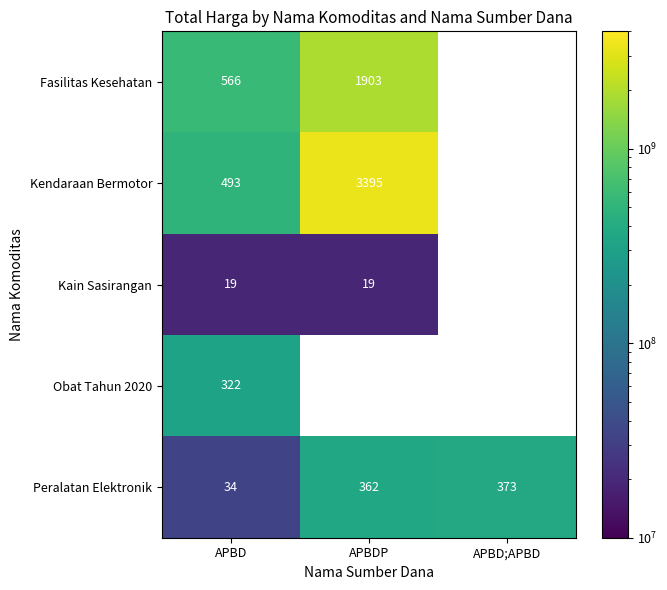

Is it true that Kendaraan Bermotor equals 4459 at APBDP?

False